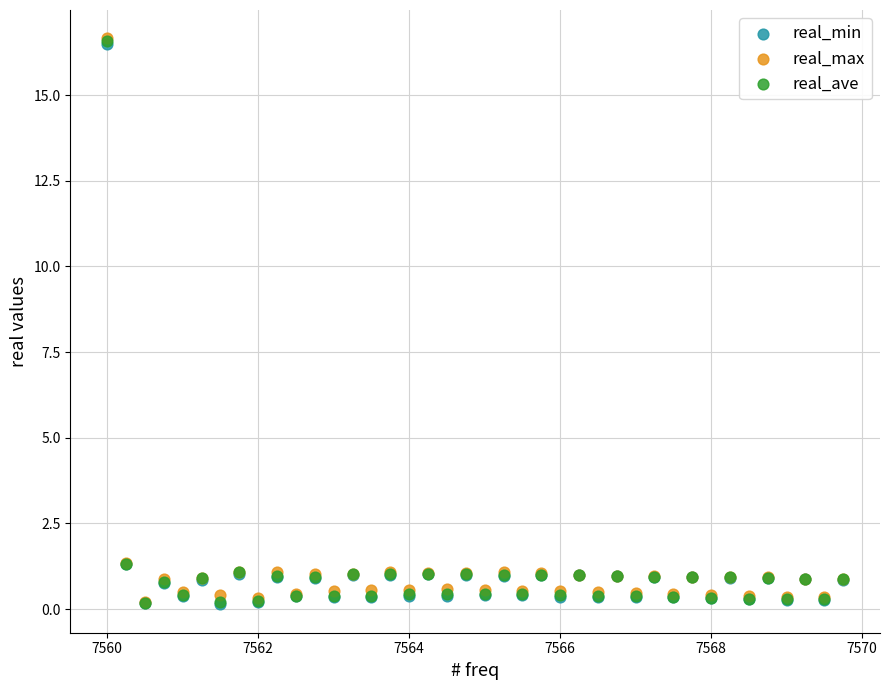

What are all the series names shown in the legend?

real_min, real_max, real_ave